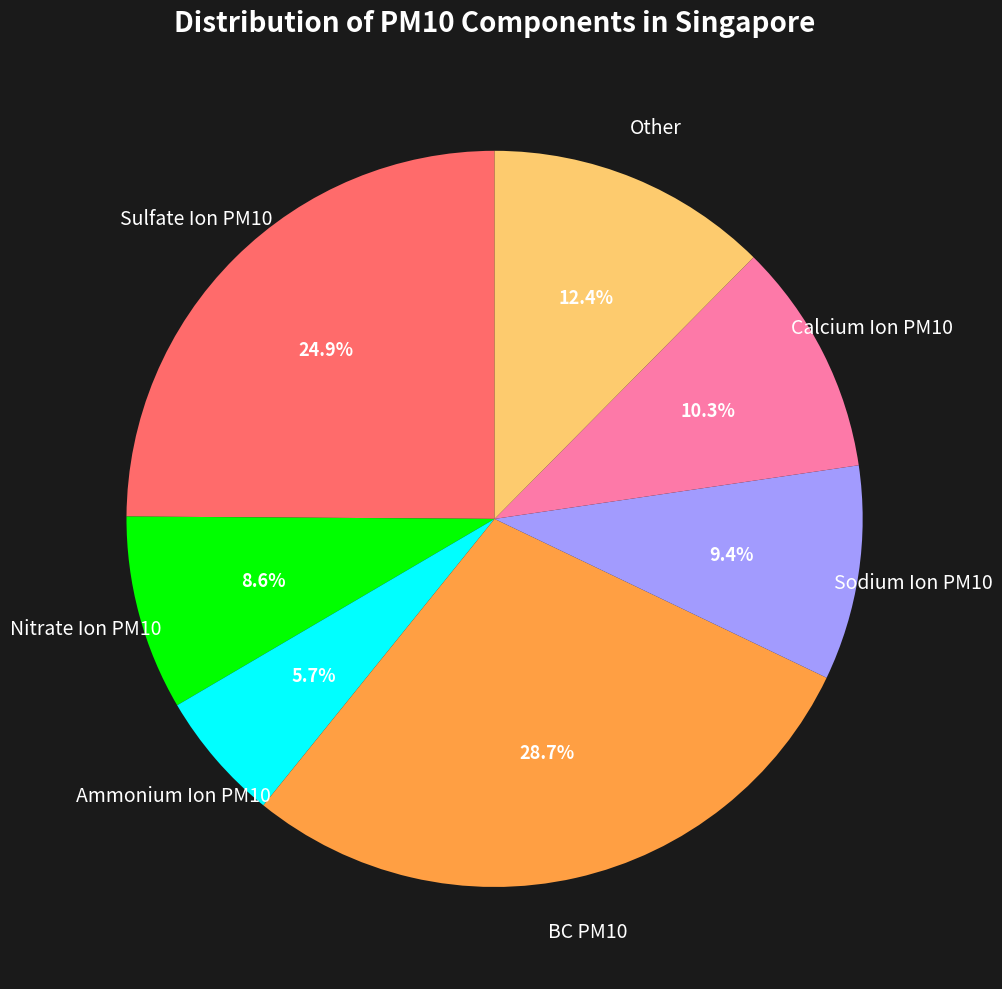

To the nearest percent, what portion does Nitrate Ion PM10 represent?

9%